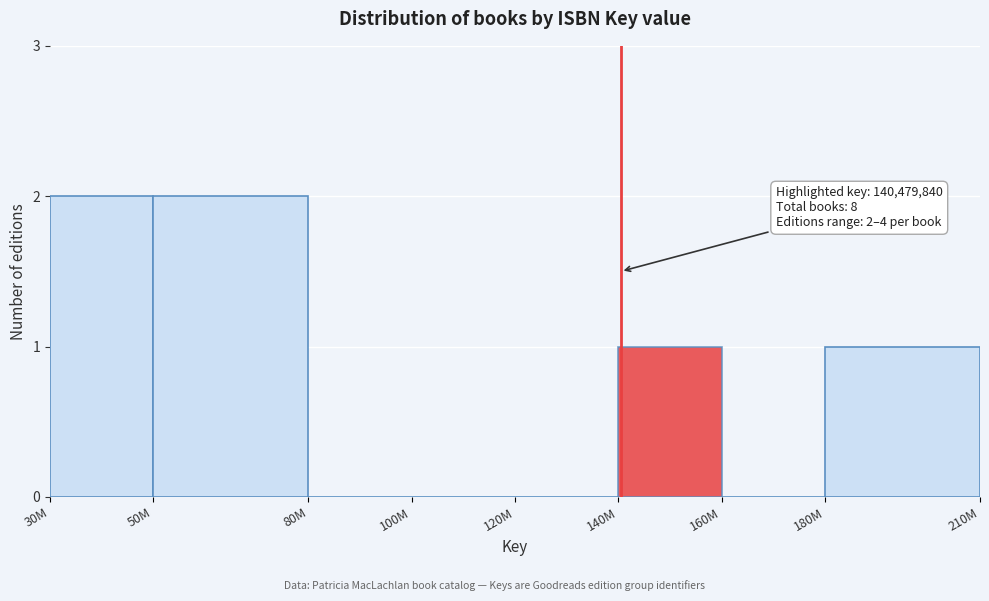

Reading left to right, list all the values displayed in this chart.

30M=2	50M=2	80M=0	100M=0	120M=0	140M=1	160M=0	180M=1